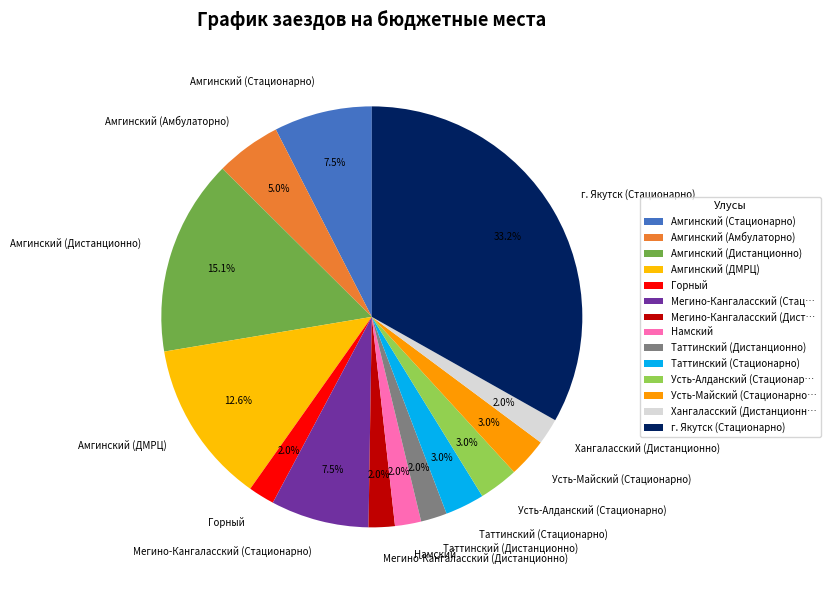

What percentage do Амгинский (Амбулаторно) and Амгинский (ДМРЦ) together represent?

17.6%